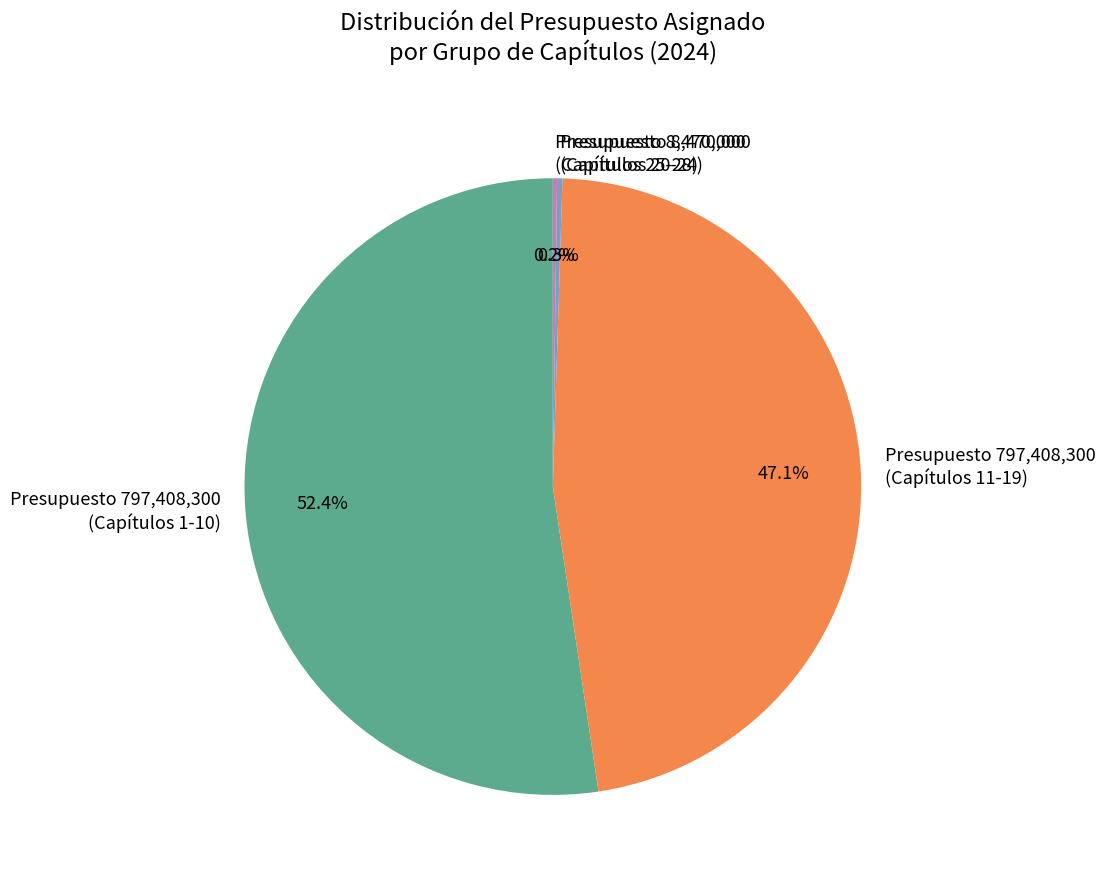

Which category accounts for the majority?

Presupuesto 797,408,300 (Capítulos 1-10)